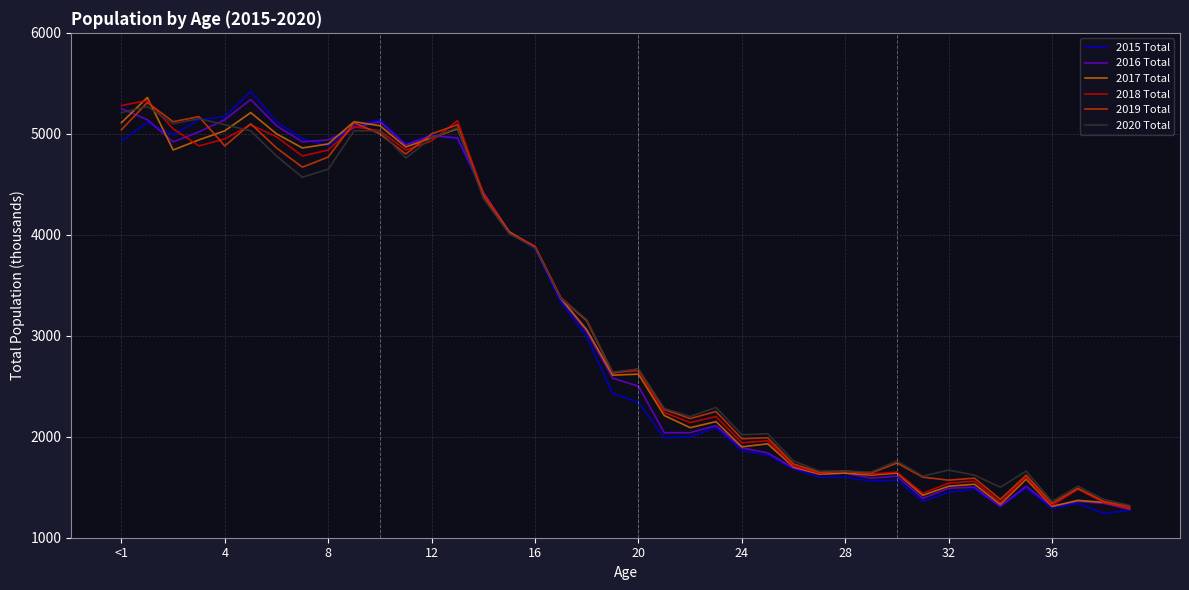

What is the minimum value shown in the chart?

1240